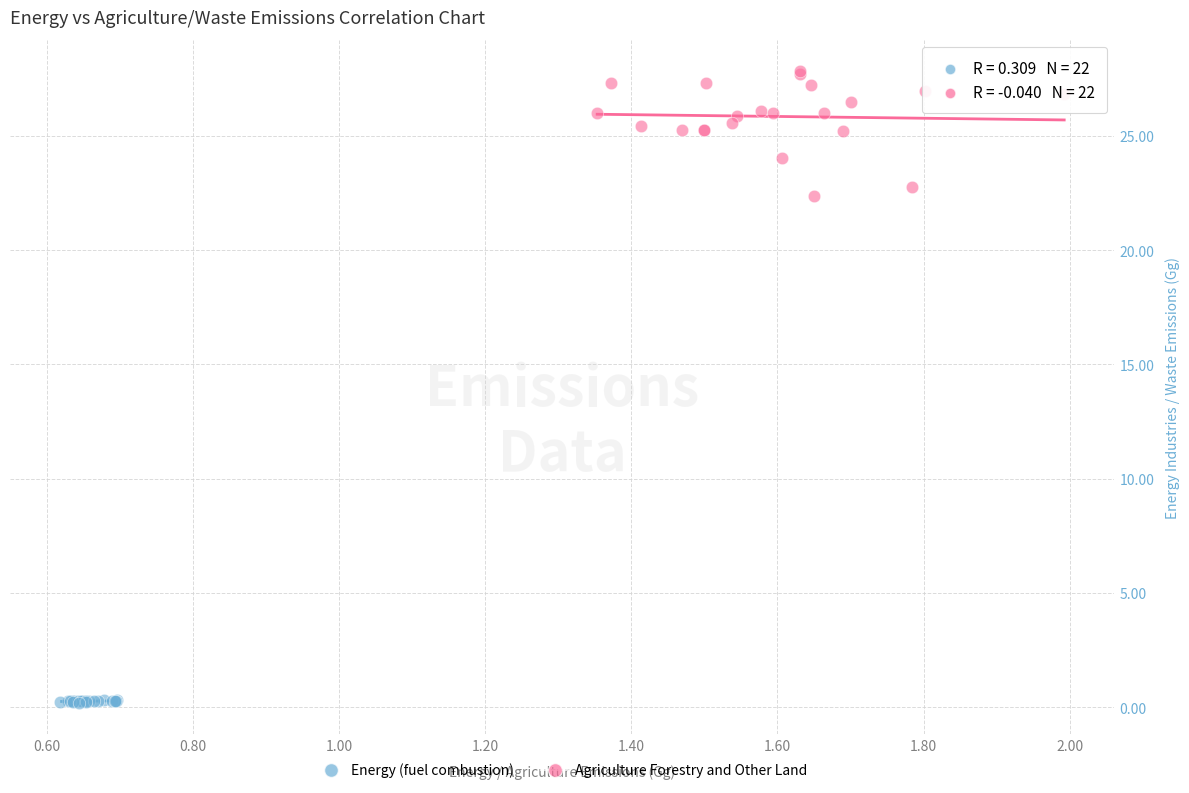

Which series reaches the minimum Y coordinate?

Energy (fuel combustion)